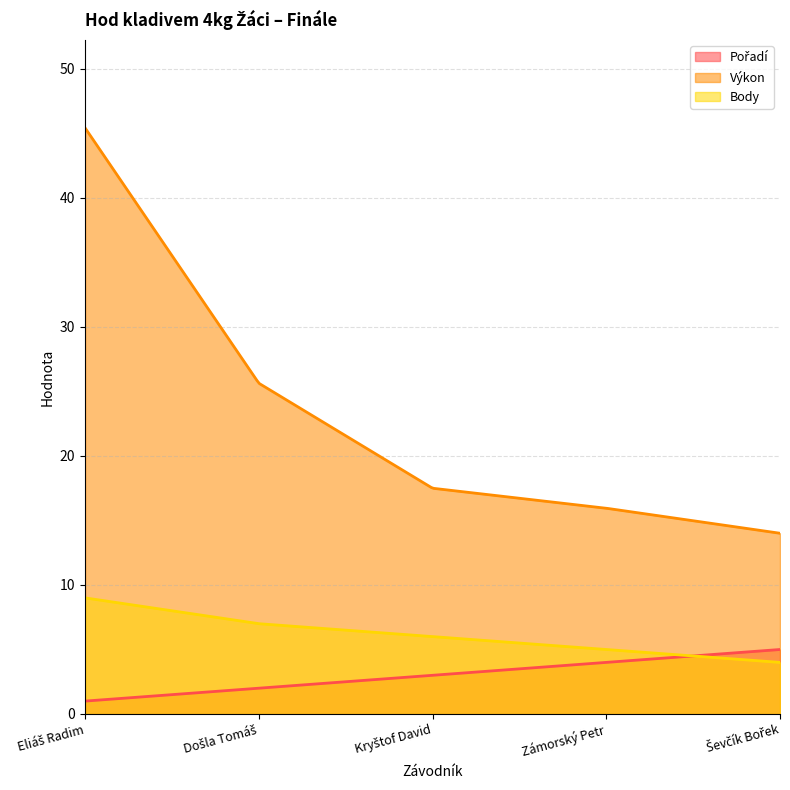

What is the label of the 1st point from the left?

Eliáš Radim